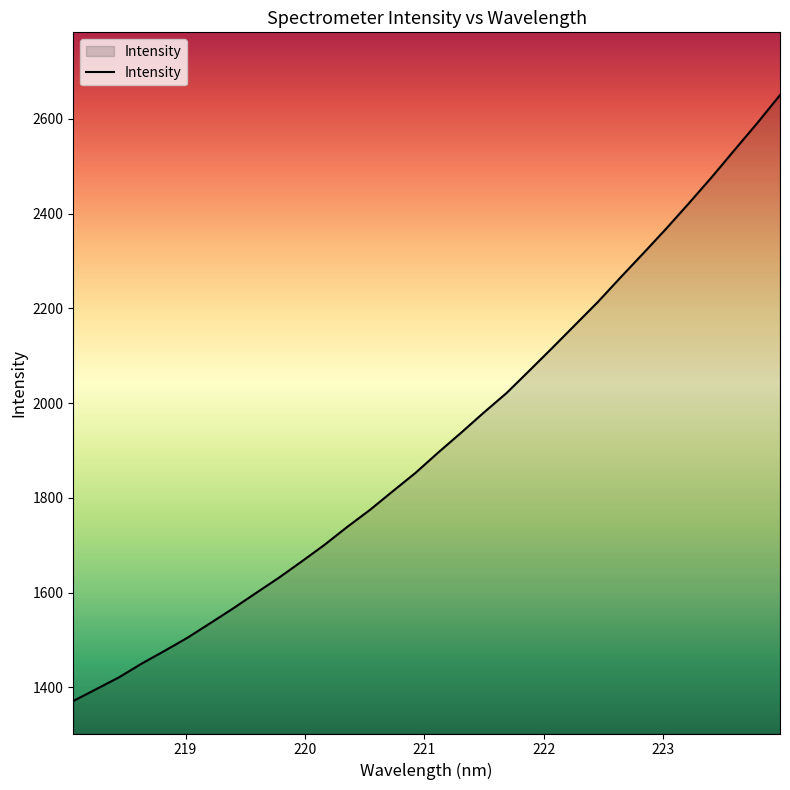

What is the difference between the maximum and minimum values?

1279.5